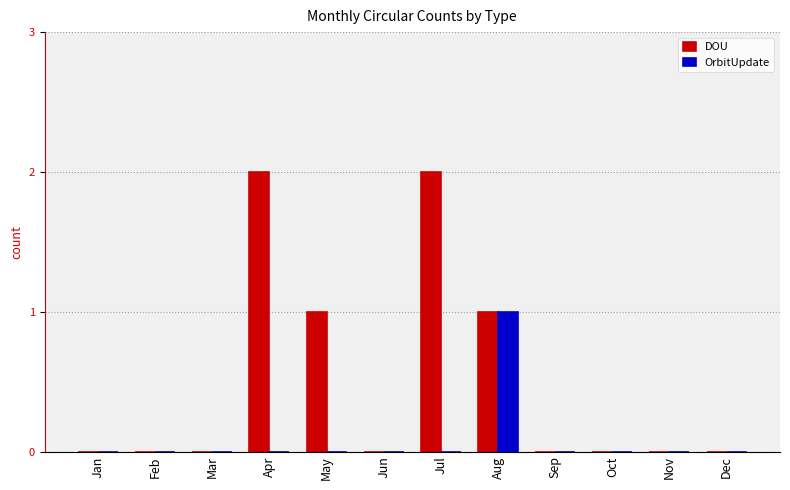

How many distinct data groups are displayed?

2